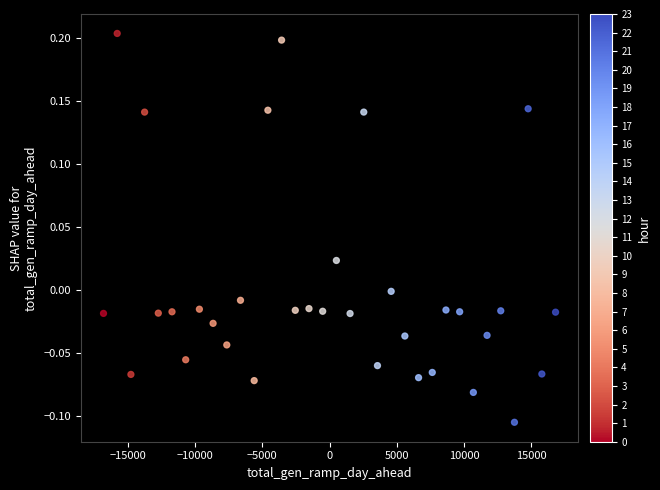

What is the range of X values (max minus min)?

33636.7